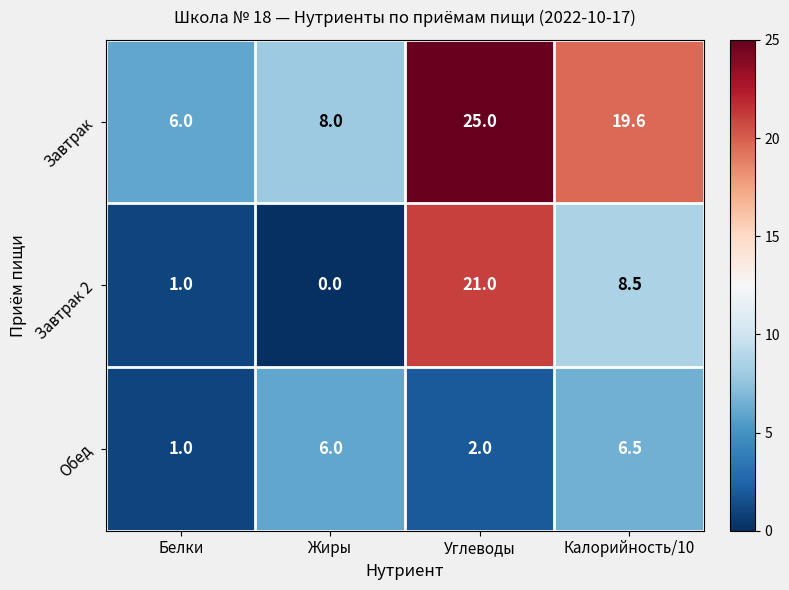

At which category does the chart reach its peak across all series?

Углеводы